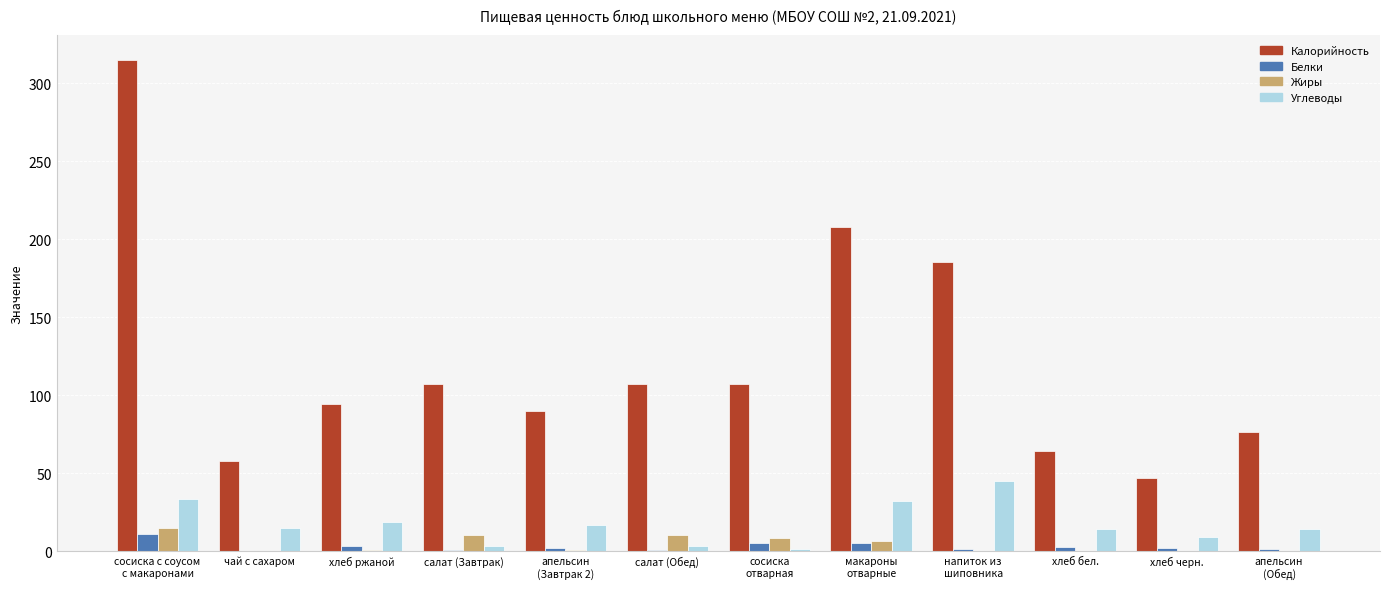

Which series has the largest total across all categories?

Калорийность